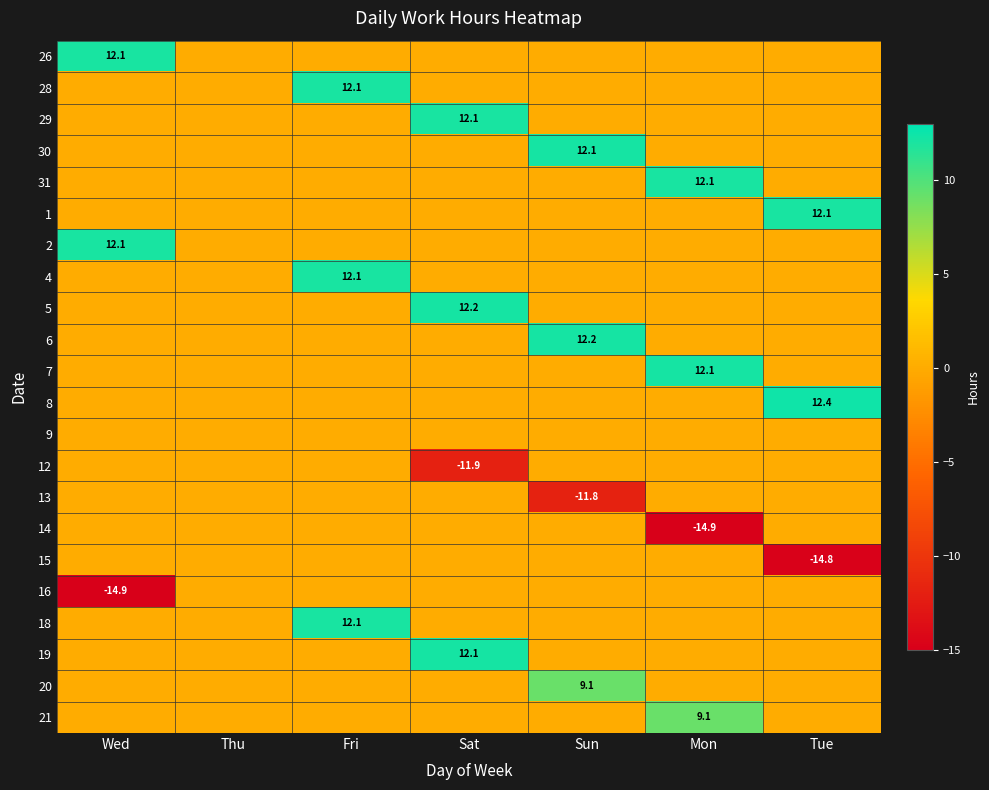

Is it true that 8 equals 12.4 at Tue?

True